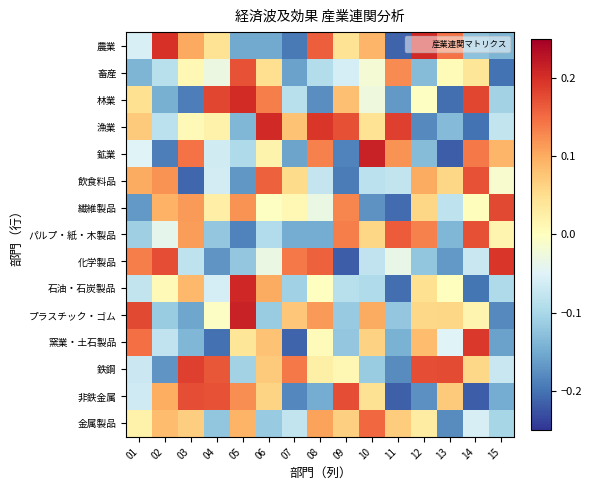

What is the maximum value shown in the chart?

0.2